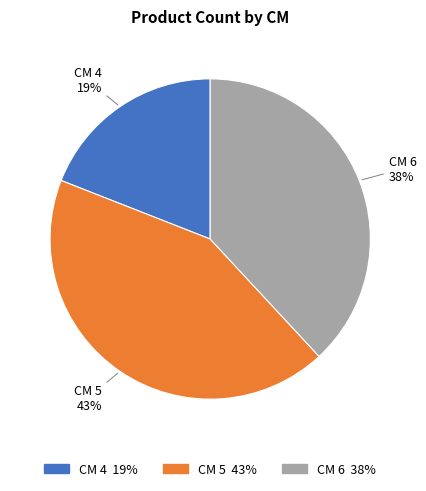

Does any single category account for the majority?

No